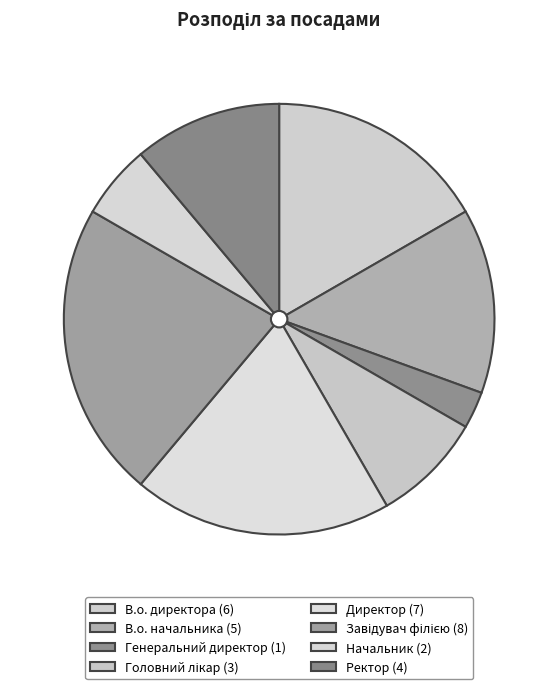

Which slice is the smallest?

Генеральний директор